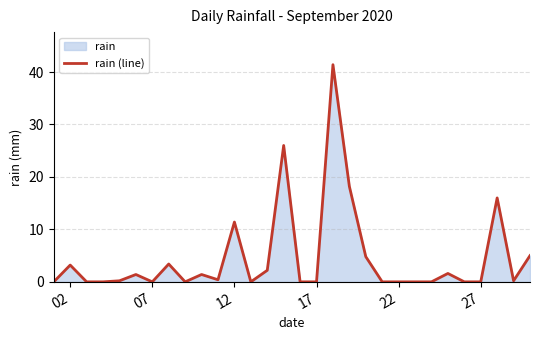

True or false: the data shows 20.4 at 12.

False